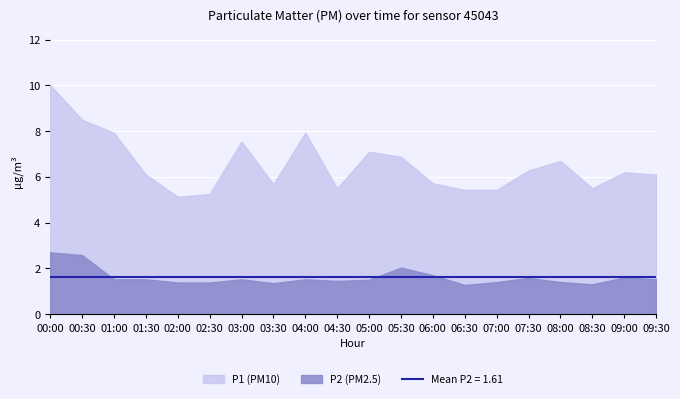

How many lines are shown in the chart?

2